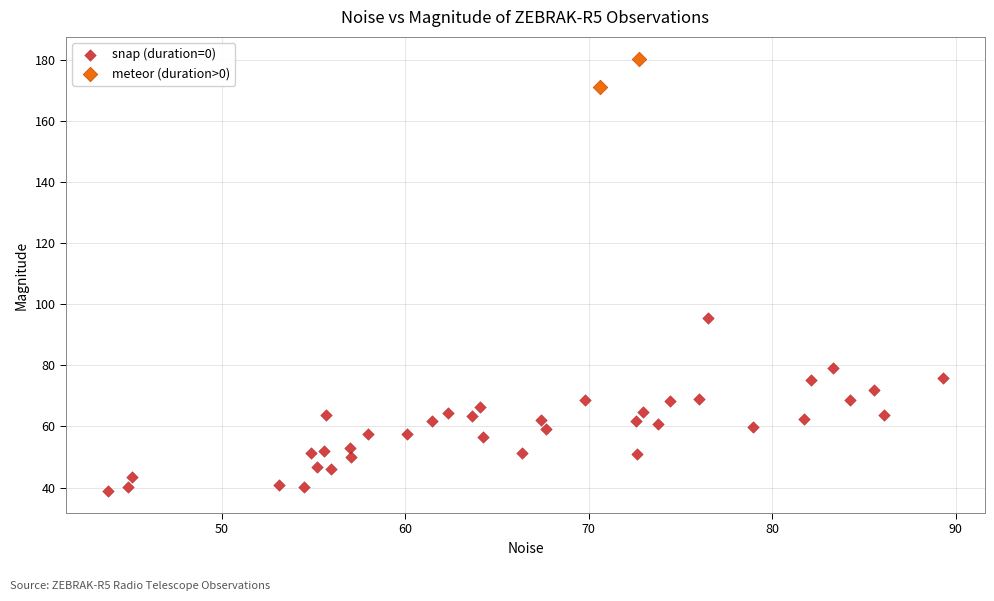

What are all the series names shown in the legend?

snap (duration=0), meteor (duration>0)